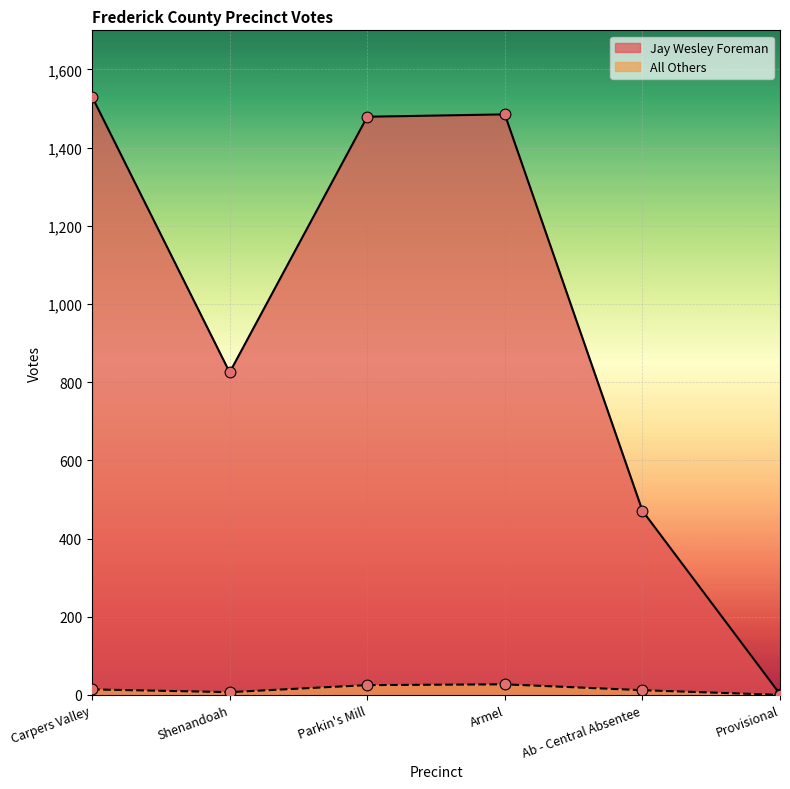

Which series contains the highest Y value?

Jay Wesley Foreman